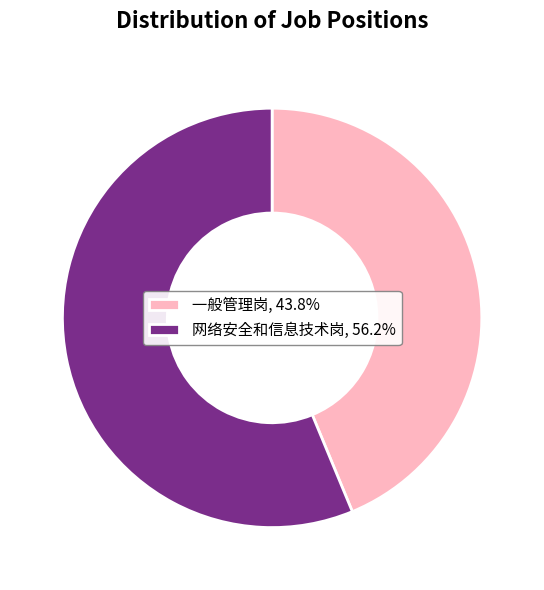

How many segments does this pie chart have?

2